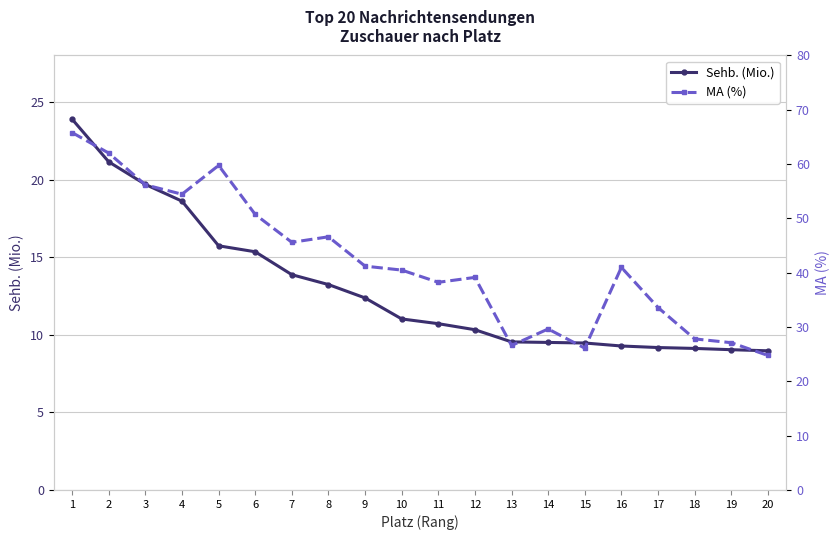

What is the maximum value for MA (%)?

65.8